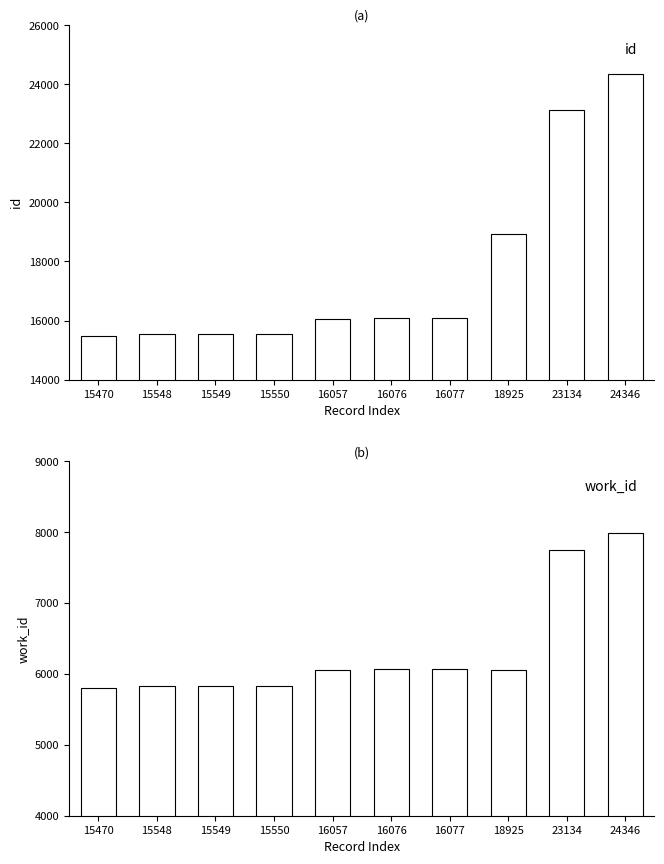

List the labels in order of work_id value, smallest first.

15470, 15548, 15549, 15550, 16057, 18925, 16076, 16077, 23134, 24346